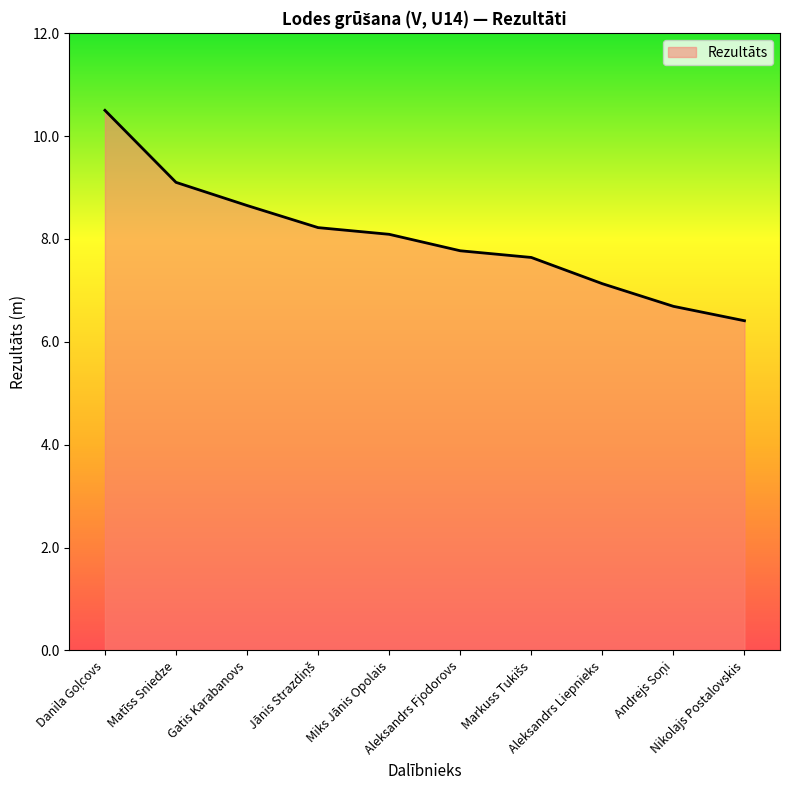

What is the smallest value displayed?

6.4